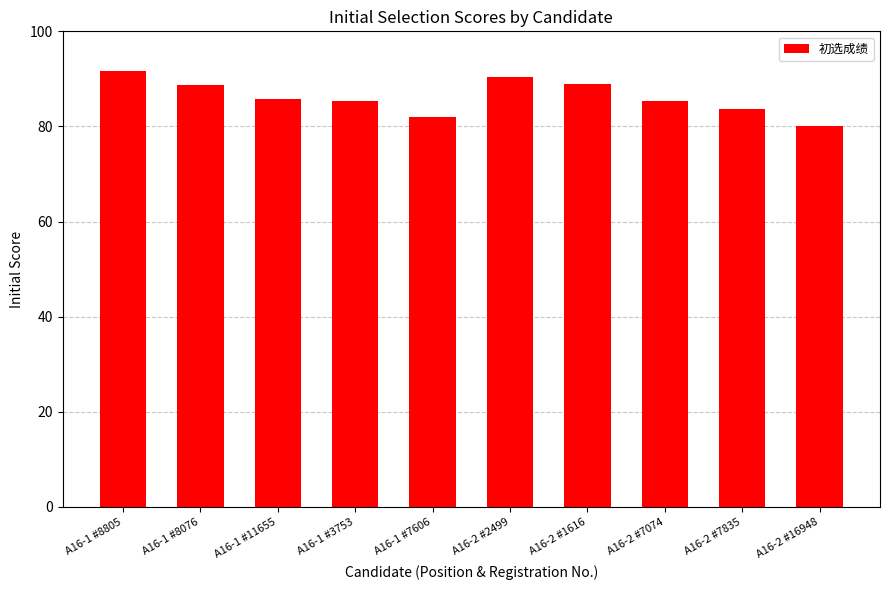

At which label does the data first exceed 85?

A16-1 #8805